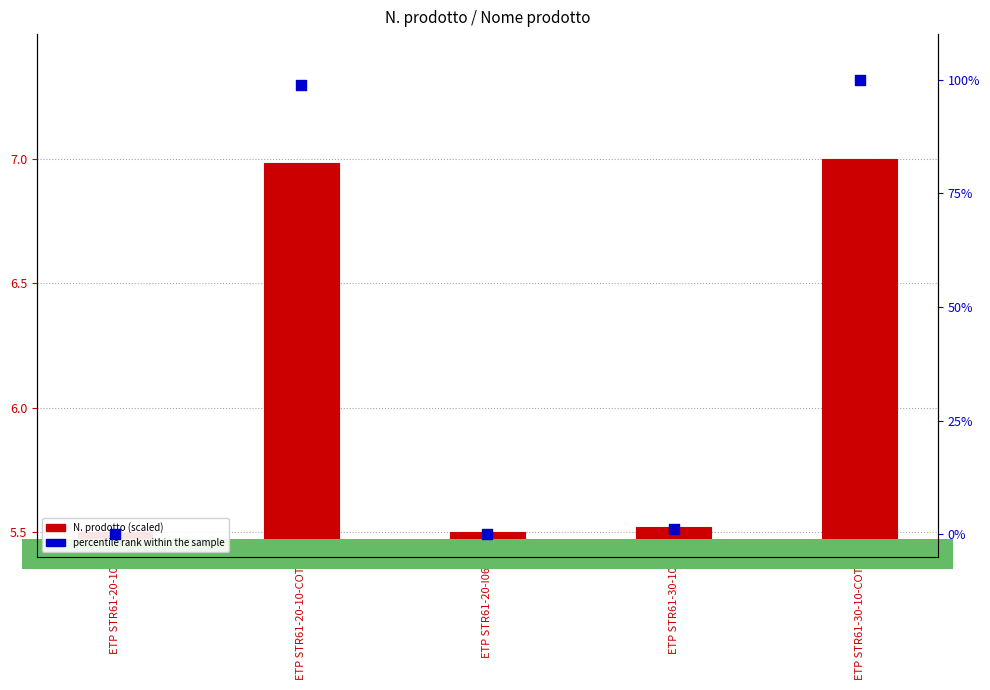

At how many categories does at least one series exceed 13?

2